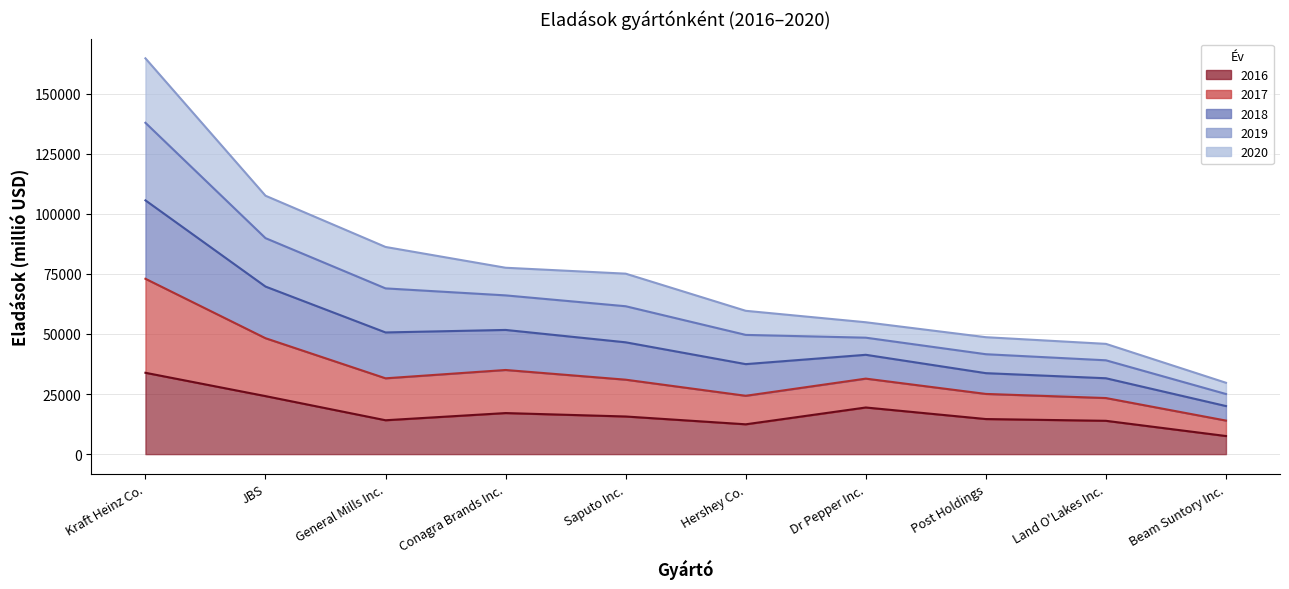

The 2016 series shows 12737 at Dr Pepper Inc.. True or false?

False